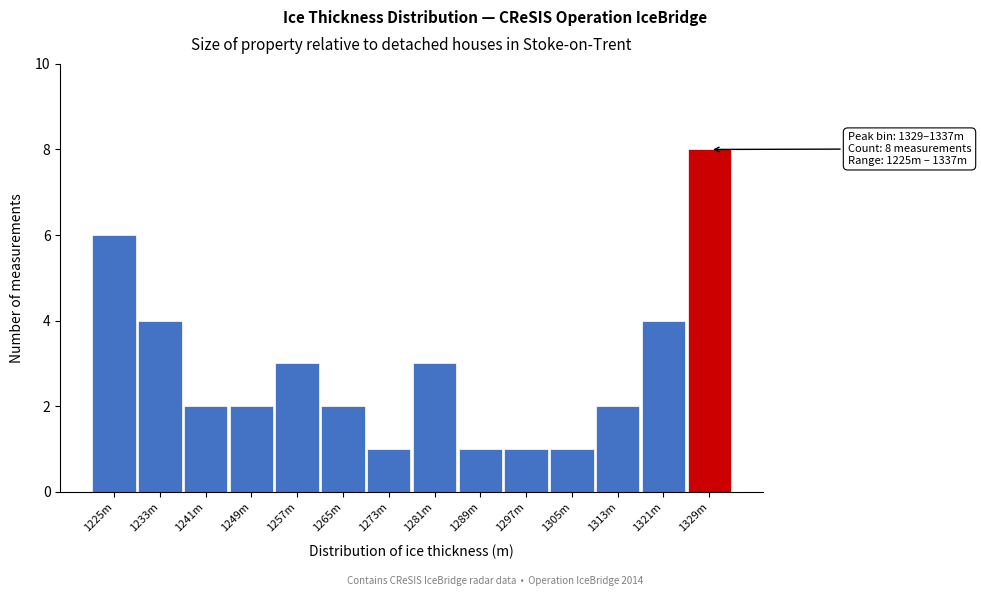

Reading left to right, list all the values displayed in this chart.

6	4	2	2	3	2	1	3	1	1	1	2	4	8